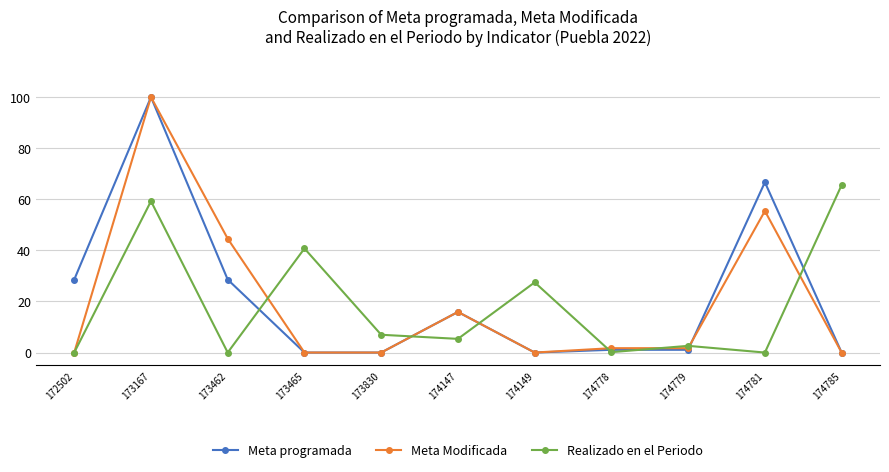

What is the value of the Realizado en el Periodo point at the 8th from the left?

0.2